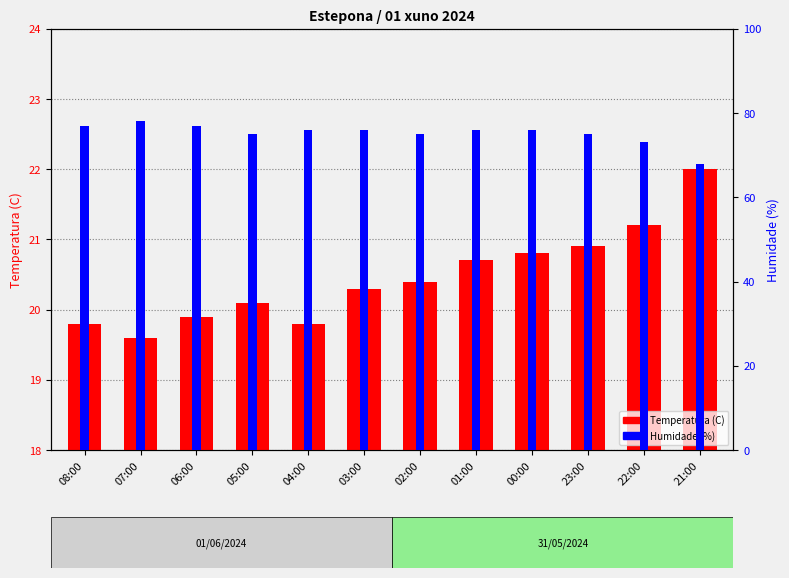

Which series has the widest spread of values?

Humidade (%)